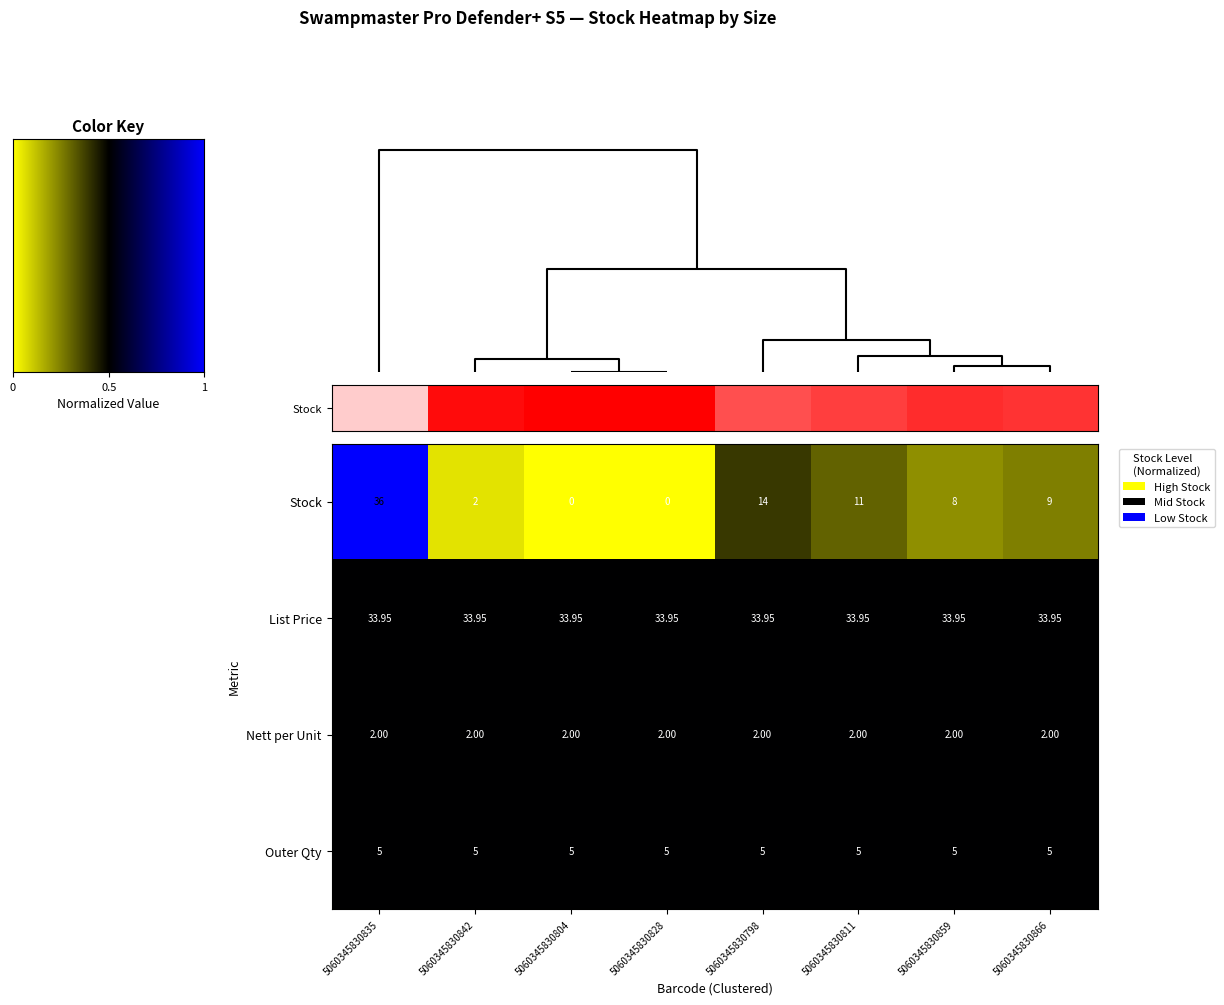

Which series has the widest spread of values?

Stock